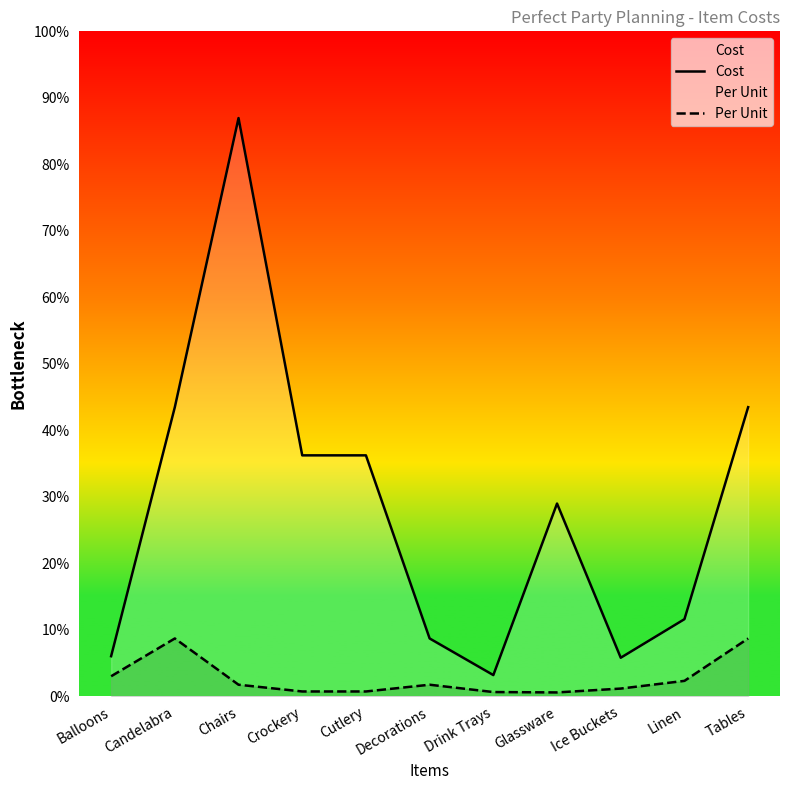

Does the chart display data point markers on the line(s)?

No